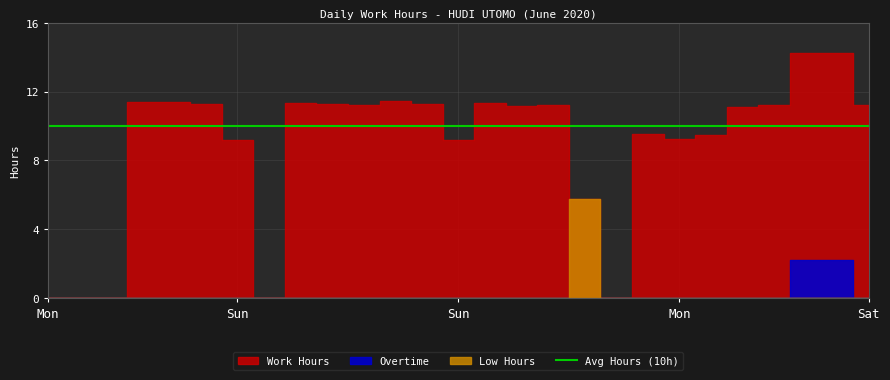

What is the maximum value shown in the chart?

14.2